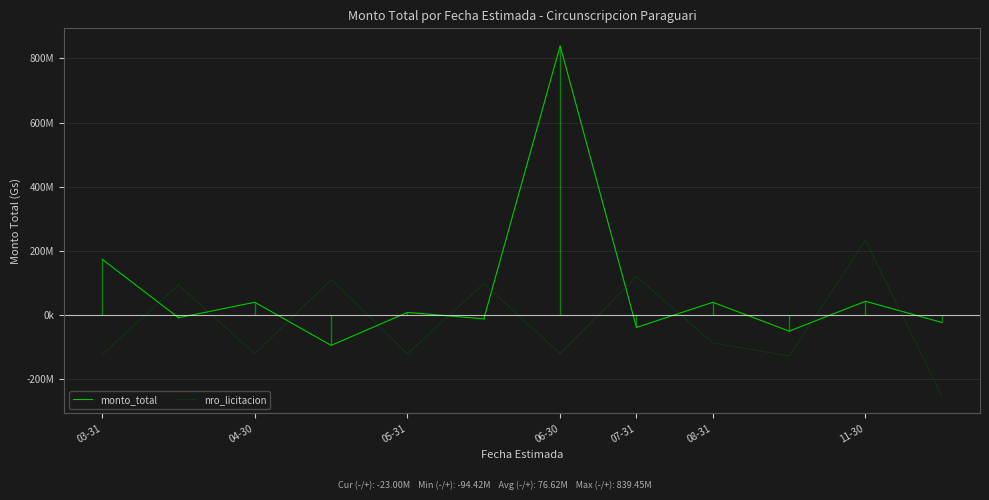

True or false: nro_licitacion and monto_total intersect in this chart.

True